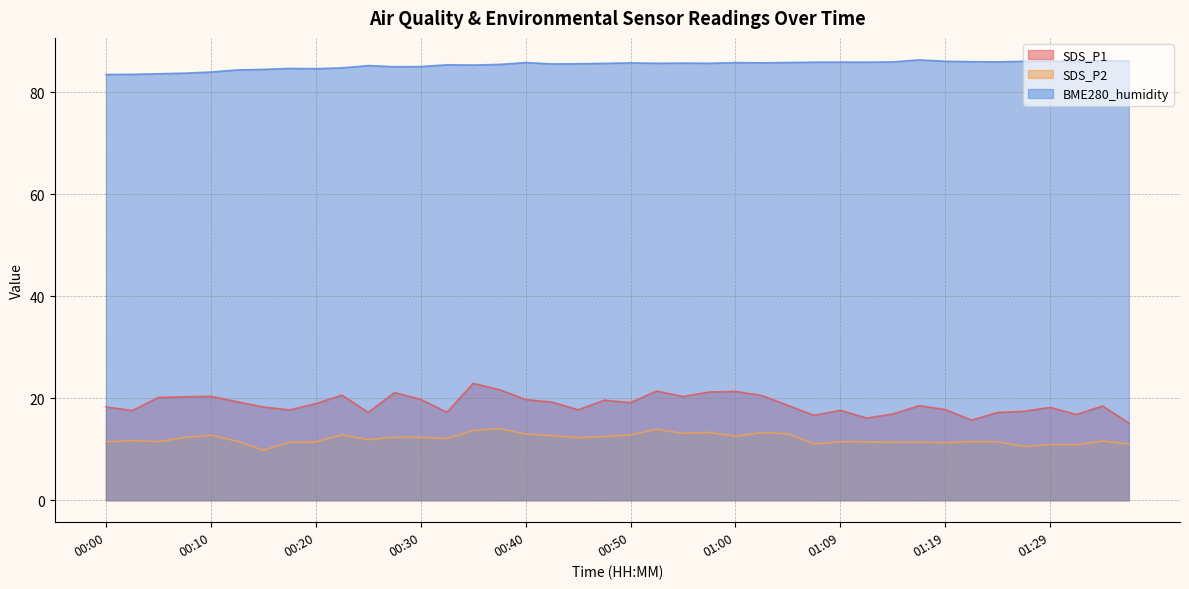

Which series has the largest total across all categories?

BME280_humidity